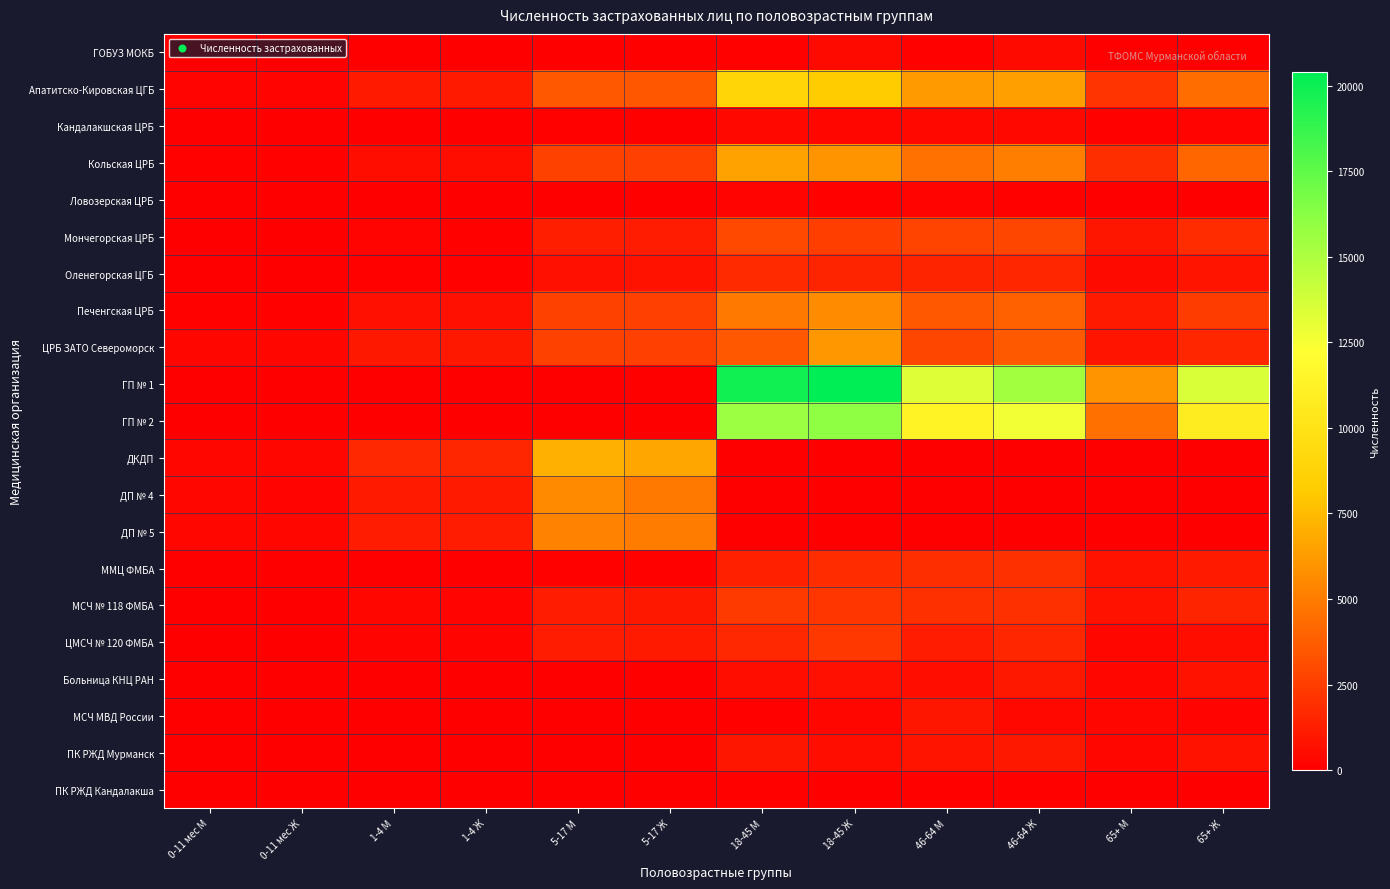

Which series changed the most between 1-4 М and 18-45 М?

ГП № 1